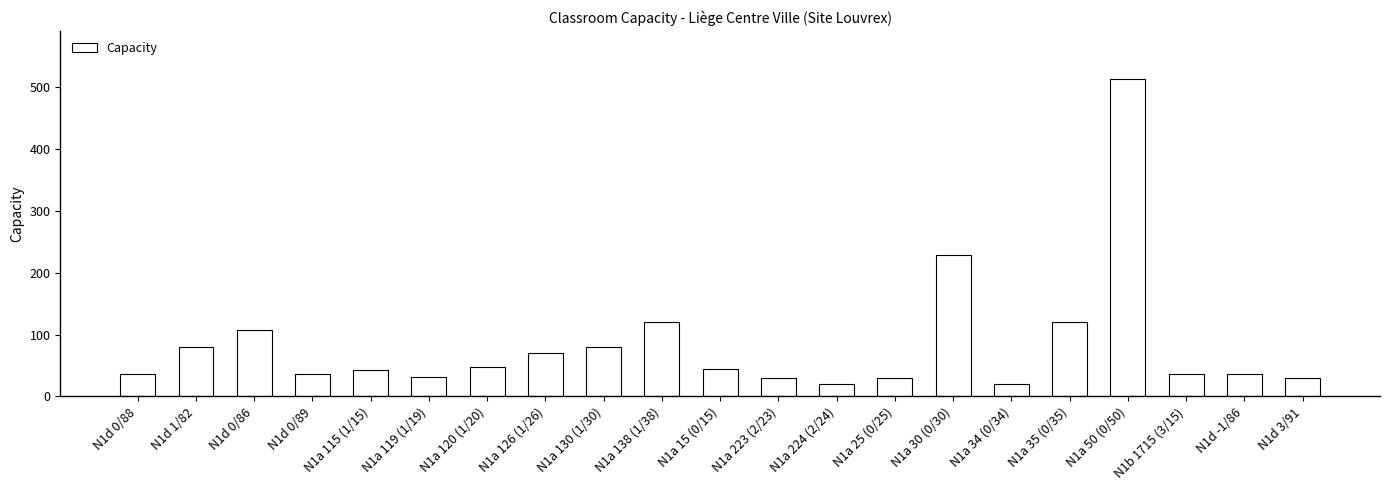

What is the smallest value displayed?

20